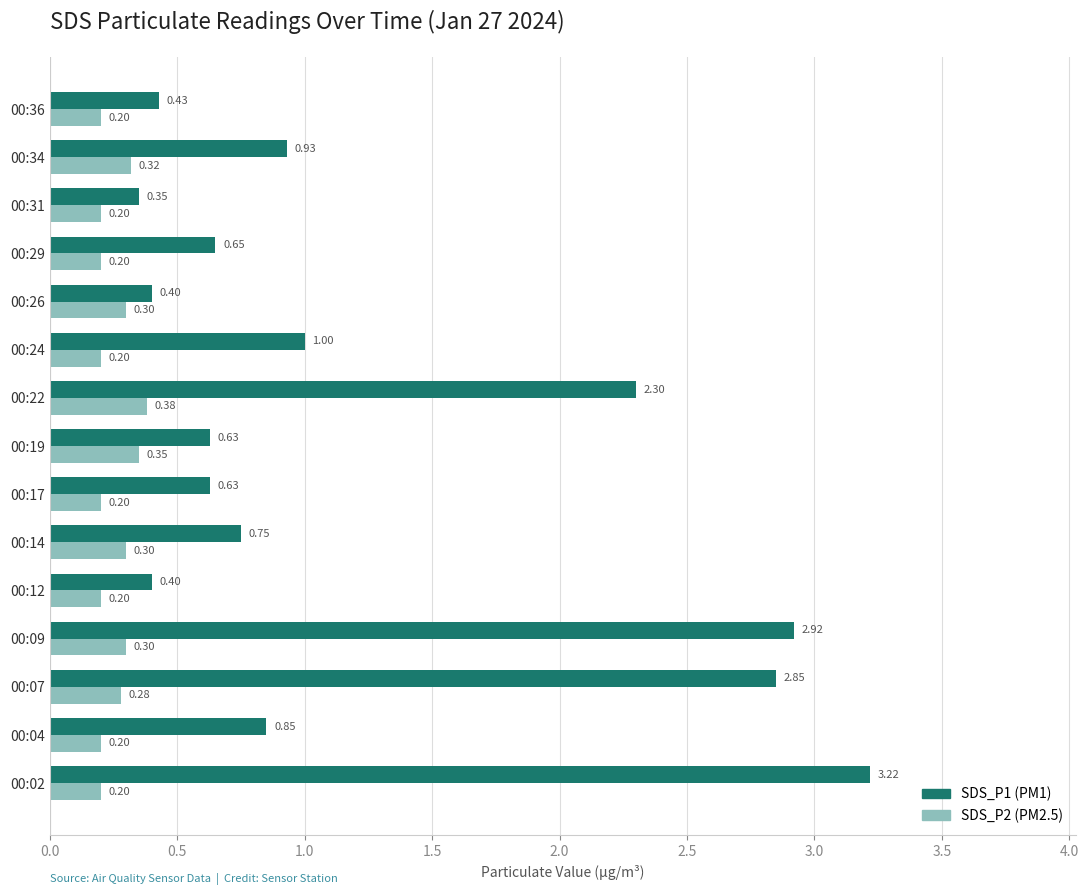

At which category is the sum across all series the highest?

00:02